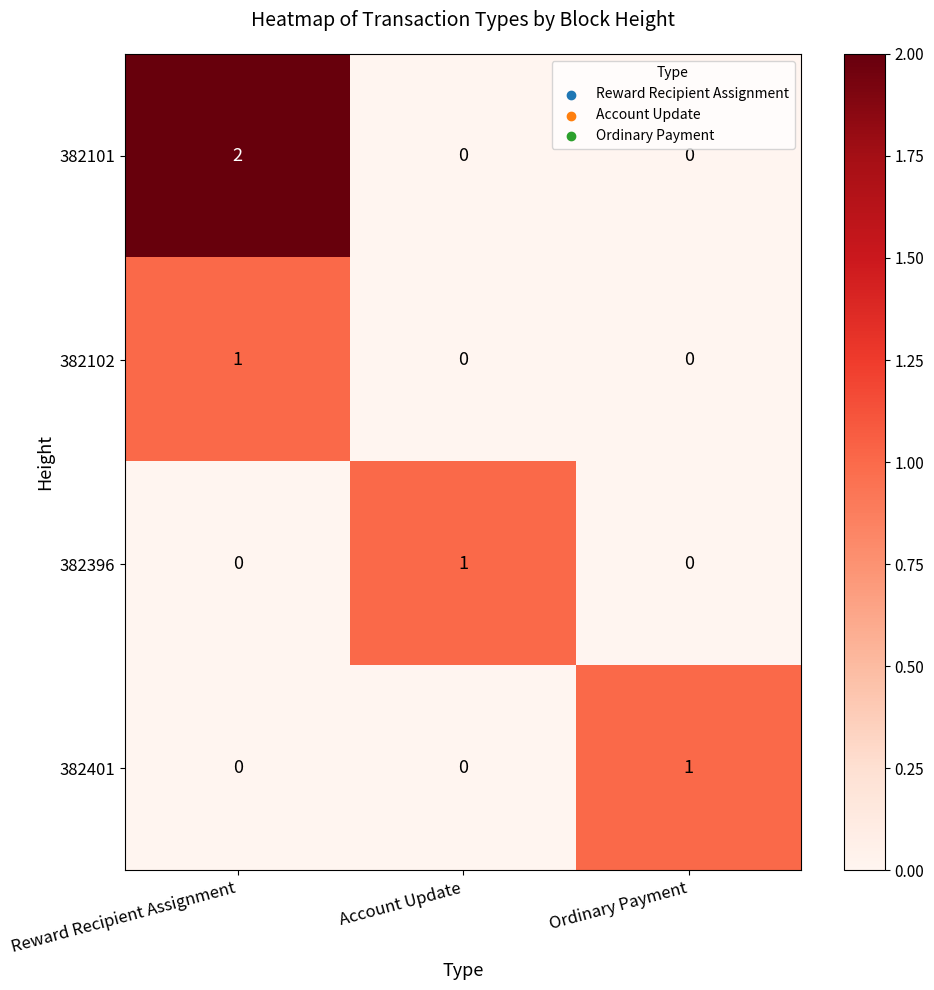

True or false: 382101 has a value of 0 at Account Update.

True